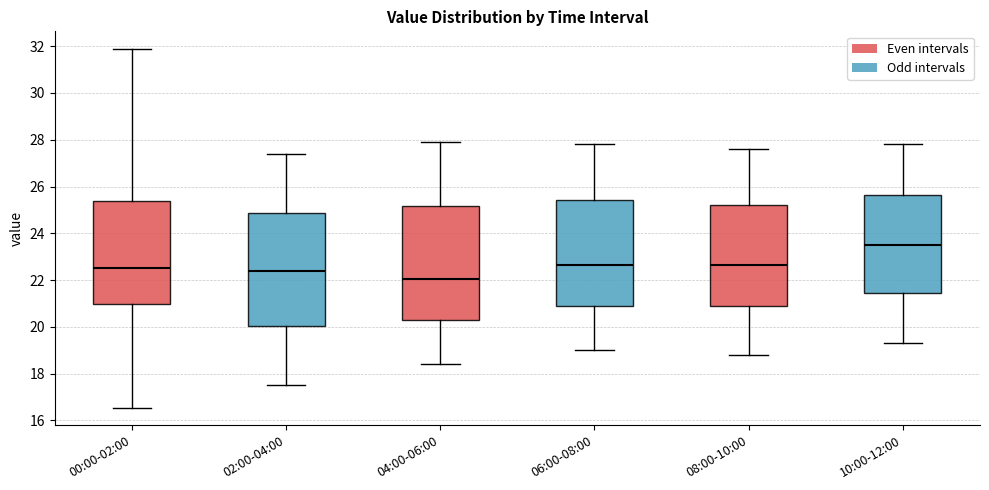

Which box has the lowest median line?

04:00-06:00